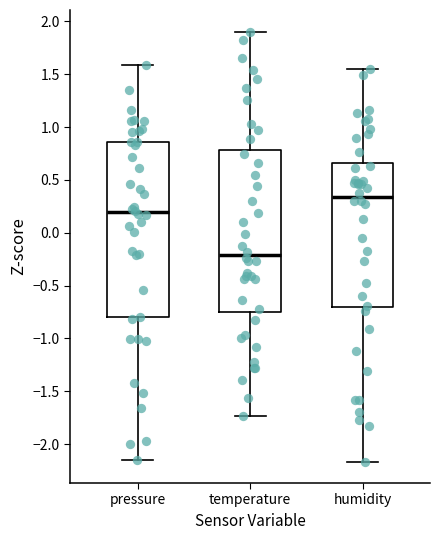

Reading left to right, read every box against the y-axis: the position of its median line, the range the box covers, and the ends of its whiskers. The values are not printed on the chart, so give them approximately, as read against the axis.

pressure: median 0.20, box -0.80 to 0.85, whiskers -2.15 to 1.60
temperature: median -0.20, box -0.75 to 0.80, whiskers -1.75 to 1.90
humidity: median 0.35, box -0.70 to 0.65, whiskers -2.15 to 1.55